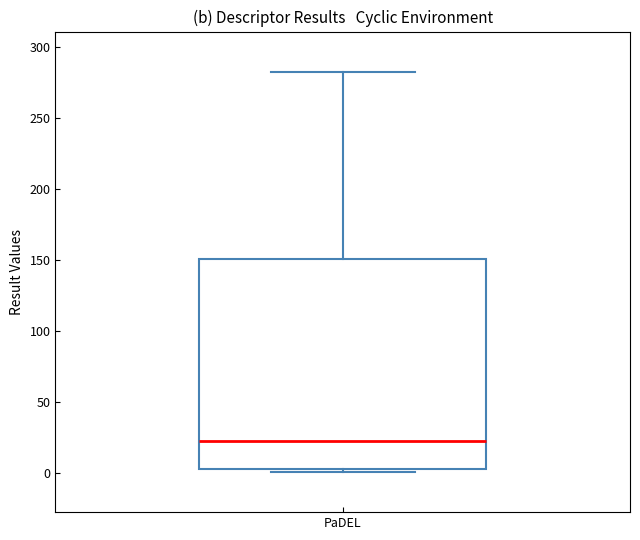

Read this box plot against the y-axis: the position of the median line, the range covered by the box, and the ends of both whiskers. The values are not printed on the chart, so give them approximately, as read against the axis.

median 20, box 5 to 150, whiskers 0 to 285